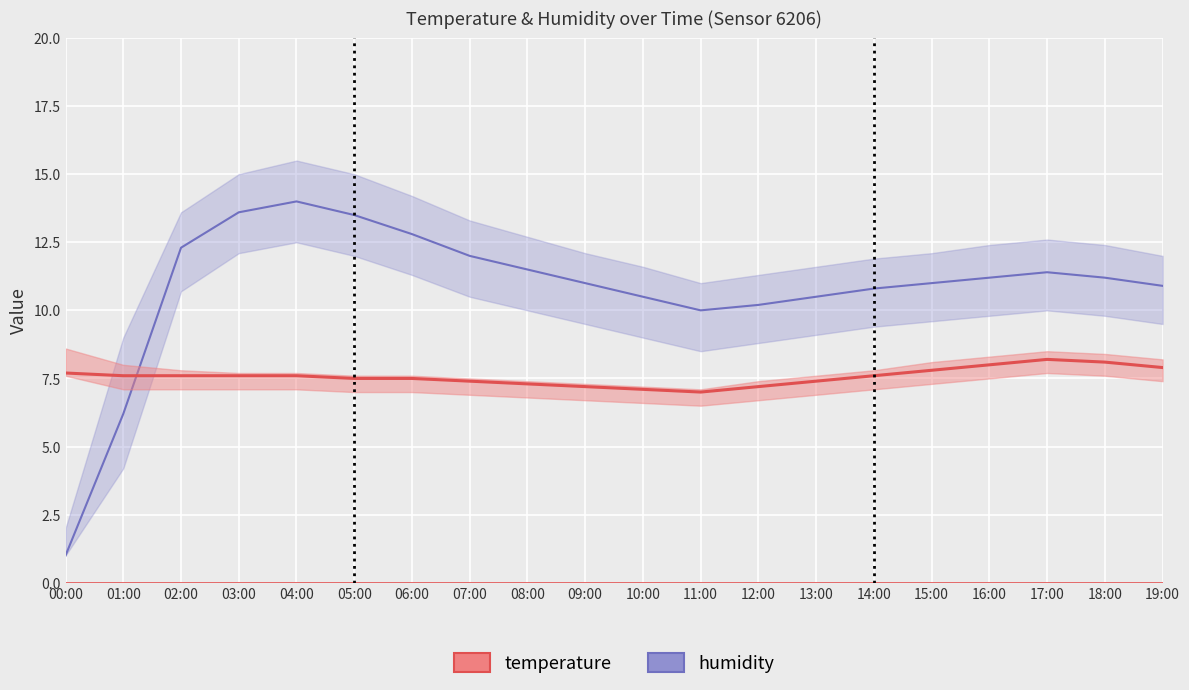

What is the minimum value for temperature?

7.0